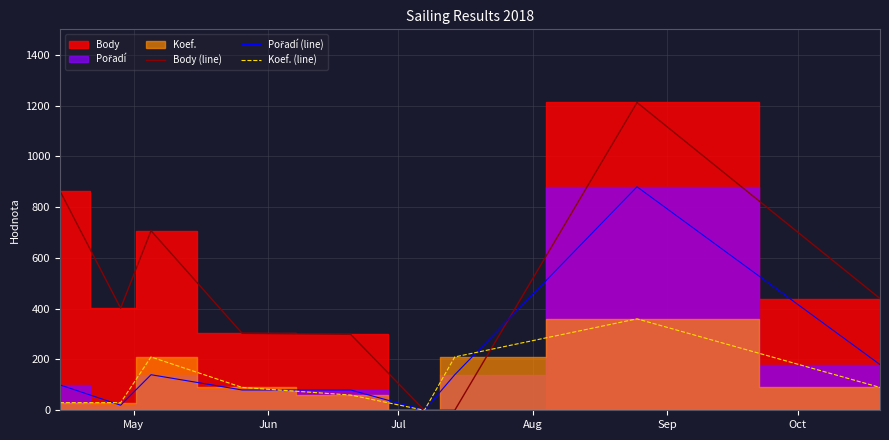

What is the difference between the maximum and minimum values in the Koef. (line) series?

360